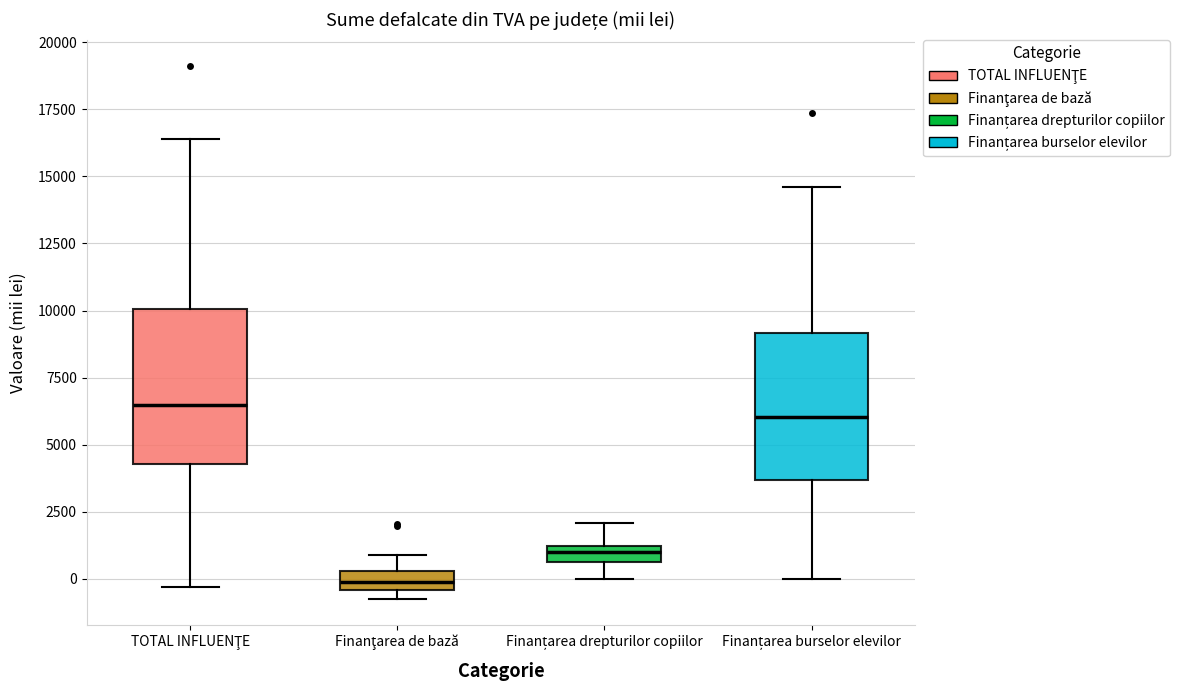

Where is the upper edge of the box for Finanțarea drepturilor copiilor on the y-axis? The values are not printed on the chart, so give them approximately, as read against the axis.

1000